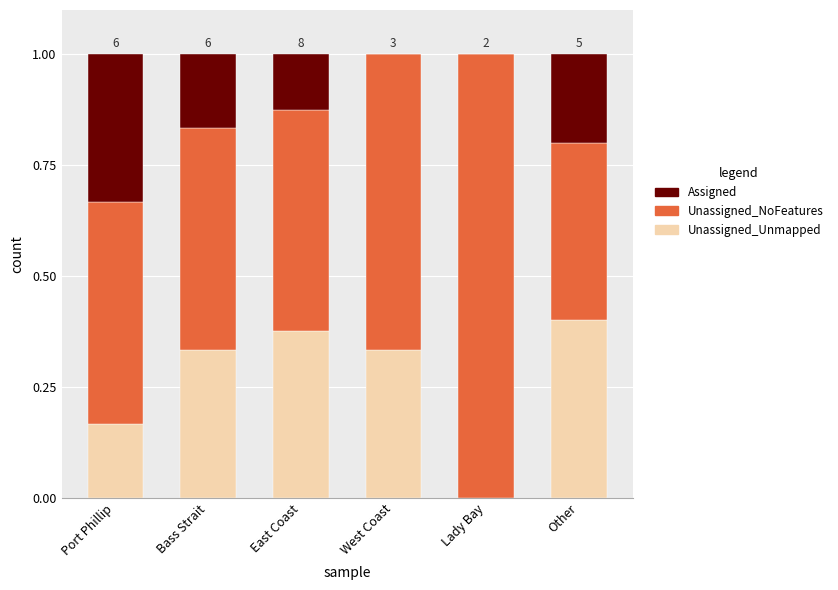

What are all the series names shown in the legend?

Assigned, Unassigned_NoFeatures, Unassigned_Unmapped